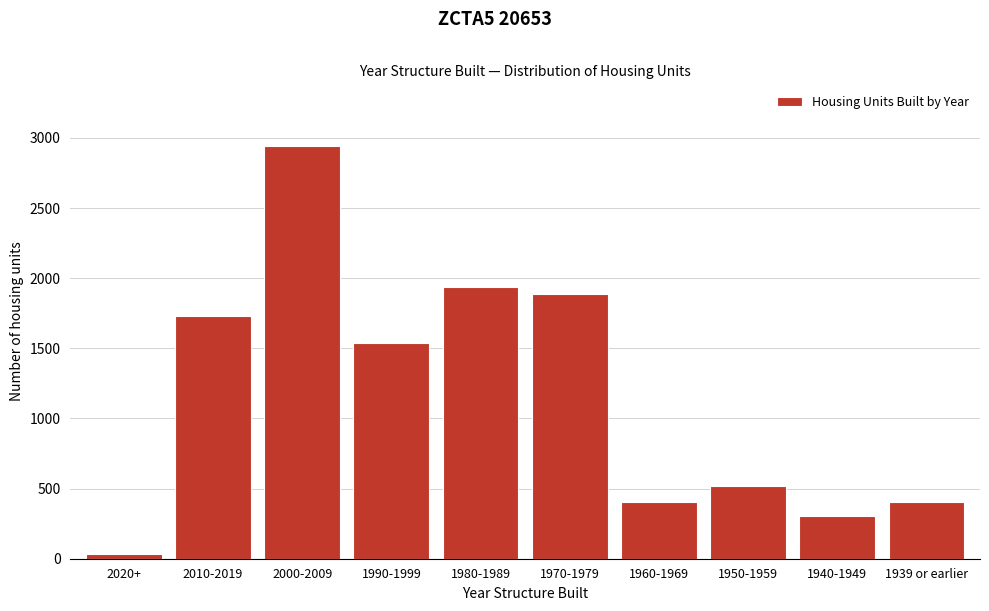

Reading left to right, extract all data points from this chart.

2020+=37	2010-2019=1734	2000-2009=2941	1990-1999=1536	1980-1989=1936	1970-1979=1889	1960-1969=401	1950-1959=519	1940-1949=302	1939 or earlier=401